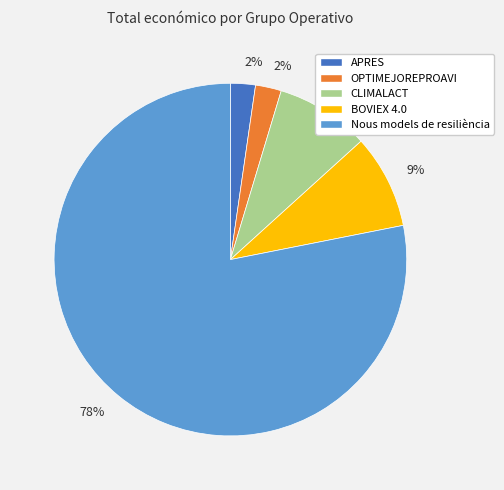

To the nearest percent, what is the difference between the largest and smallest slice percentages?

76%